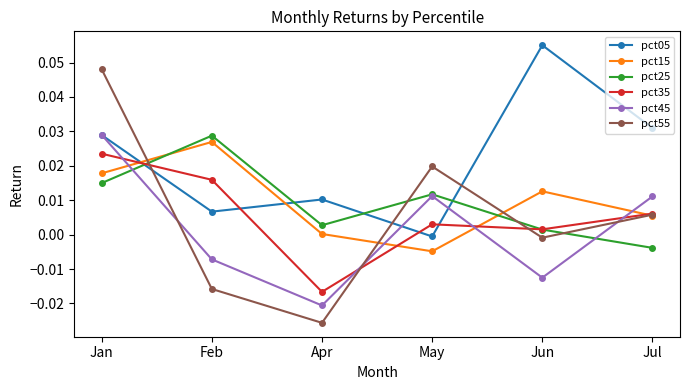

At which category does pct25 reach its first local peak?

Feb